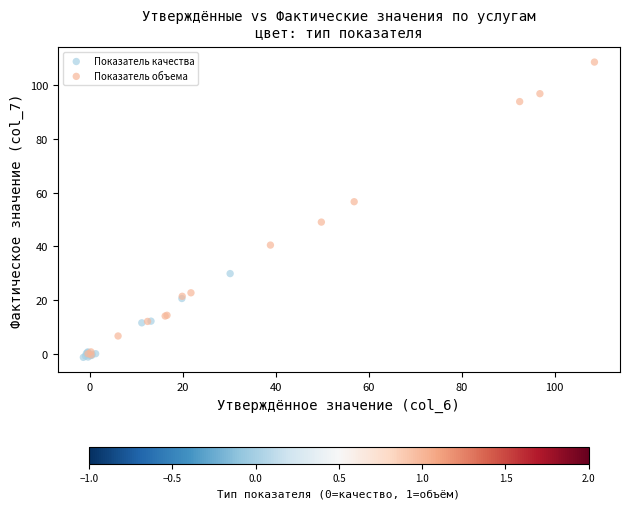

Which series has the largest Y range (max minus min)?

Показатель объема